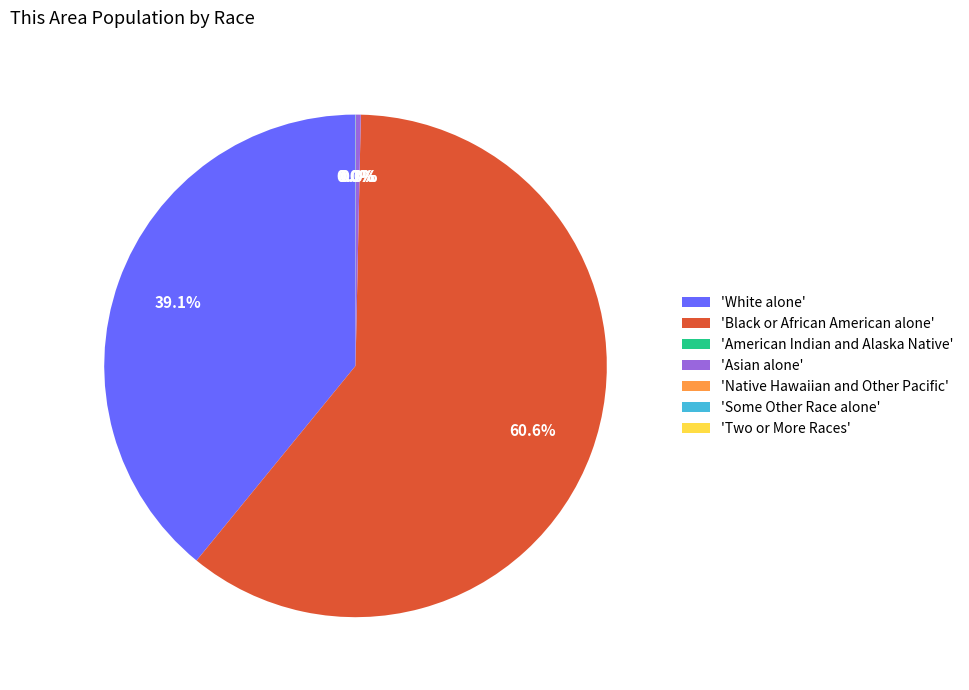

Is 'Asian alone' the majority of the pie?

No